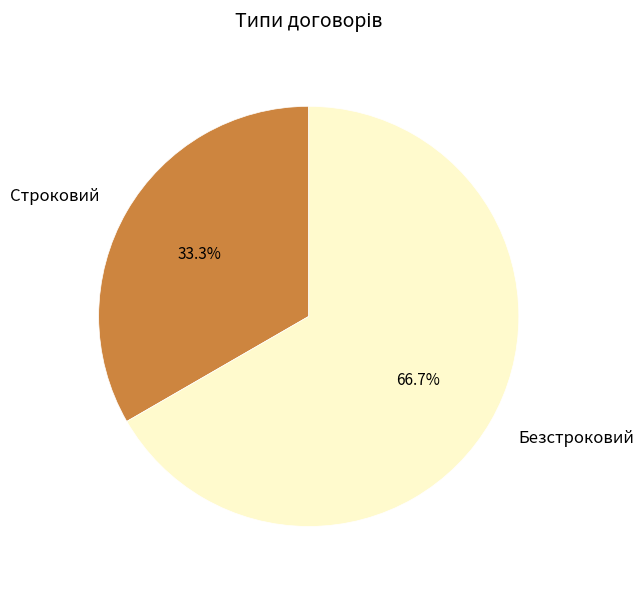

To the nearest percent, what is the combined percentage of Строковий and Безстроковий?

100%